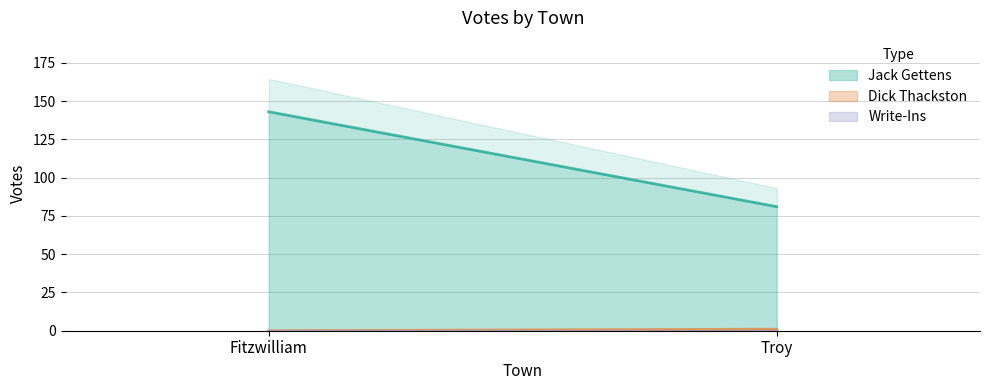

Which series has the largest range (max minus min)?

Jack Gettens